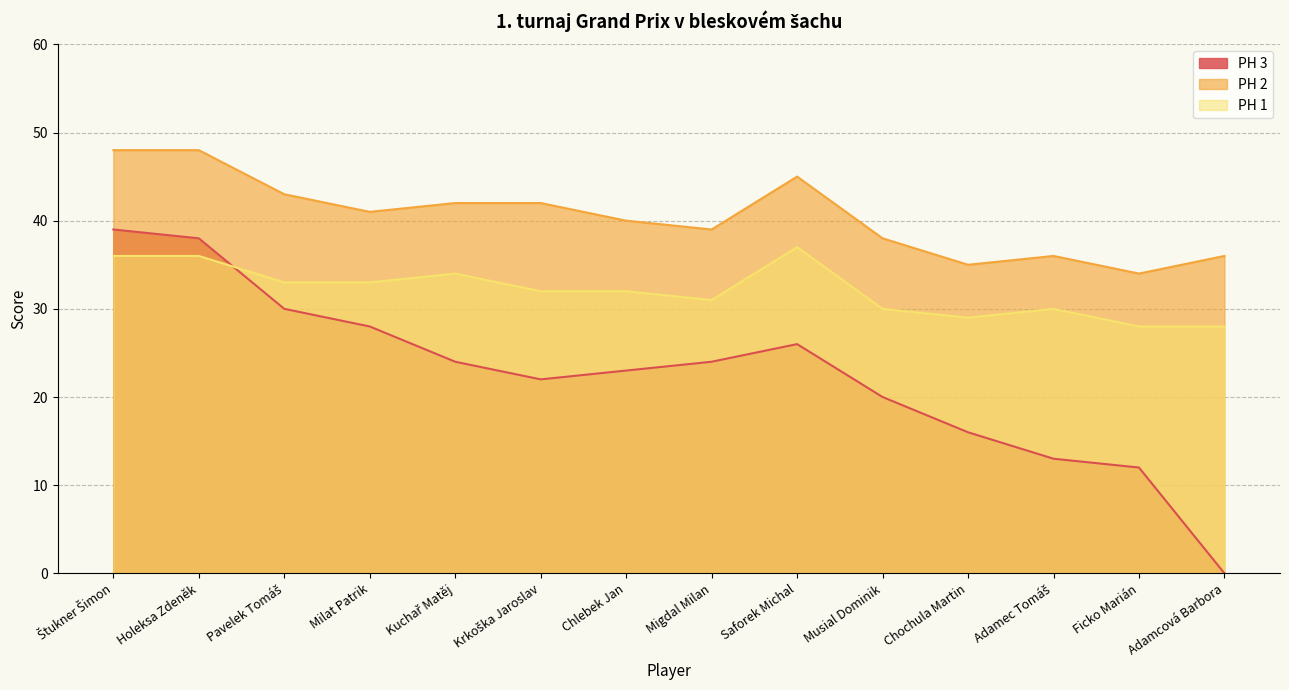

What is the difference between the PH 3 values at Štukner Šimon and Holeksa Zdeněk?

1